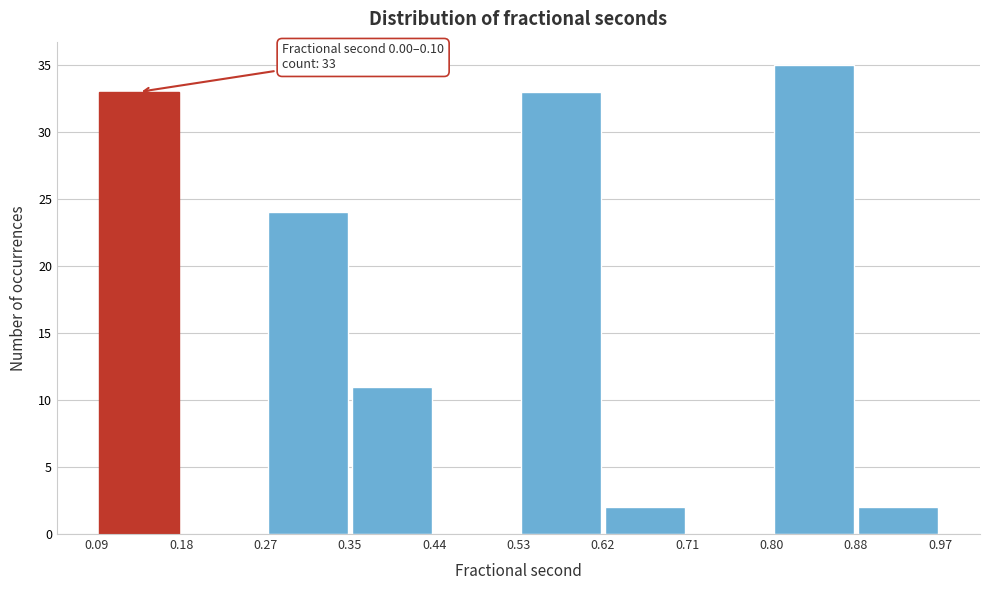

Over which range of the x-axis is the bar tallest?

0.80 to 0.88